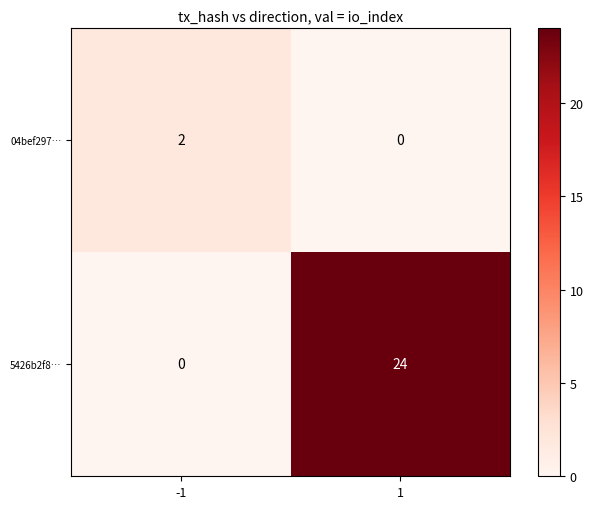

What is the greatest value displayed?

24